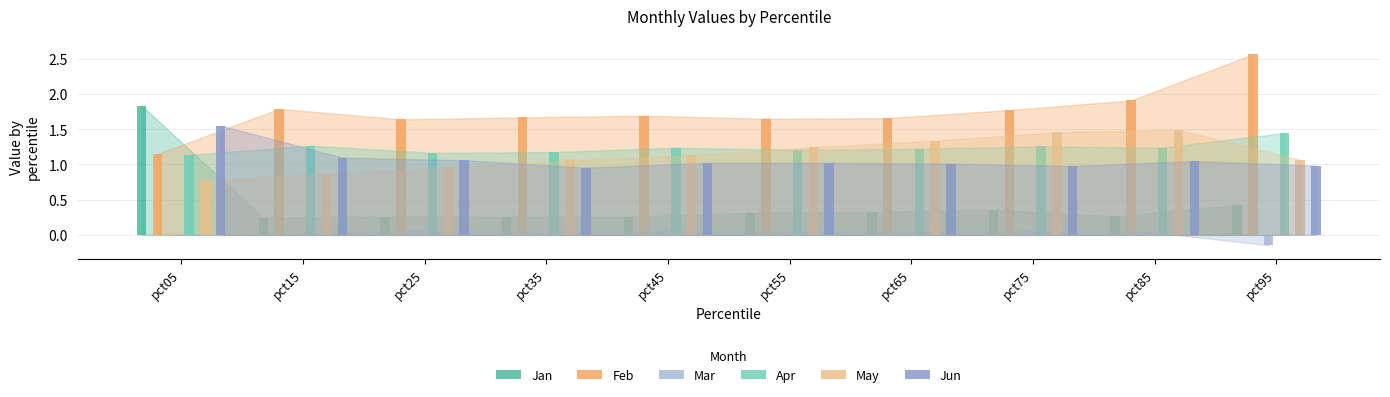

What is the sum of all May values?

11.4